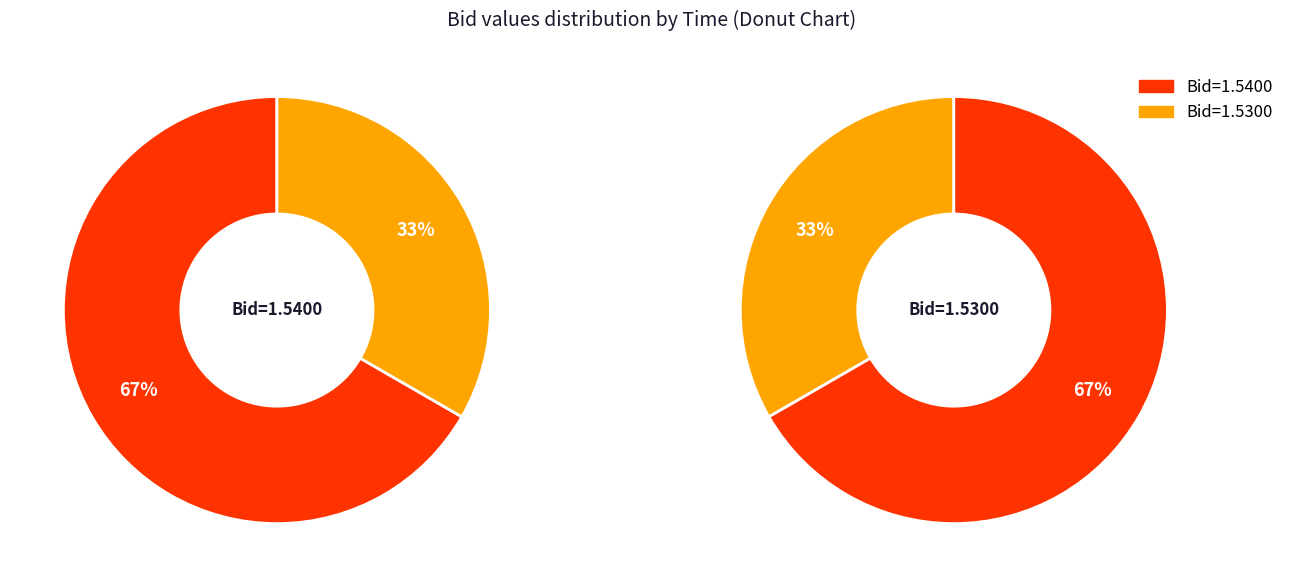

The 21:47:52.379 slice represents 9% of the pie. True or false?

False